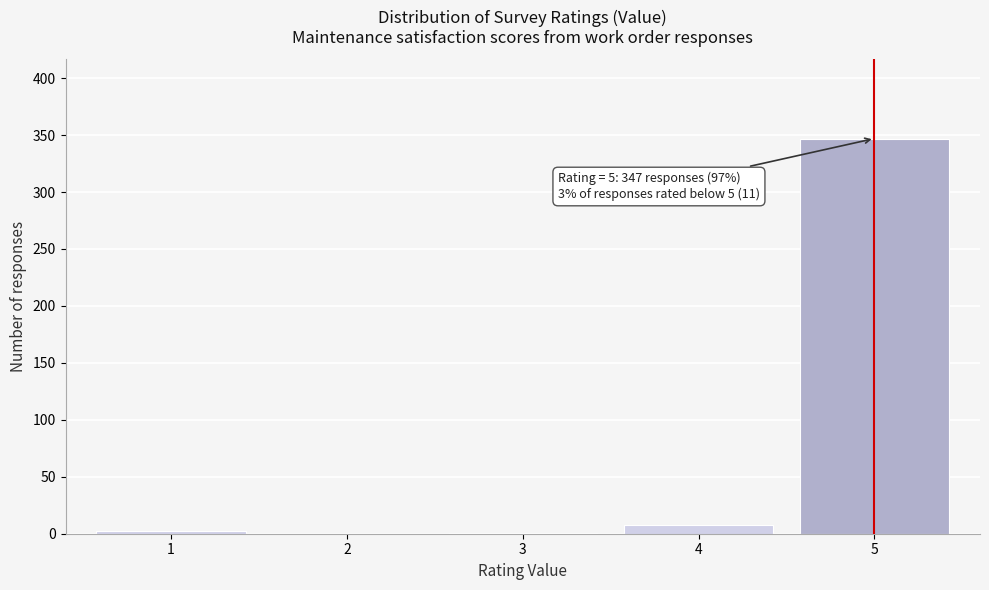

What is the greatest value displayed?

347